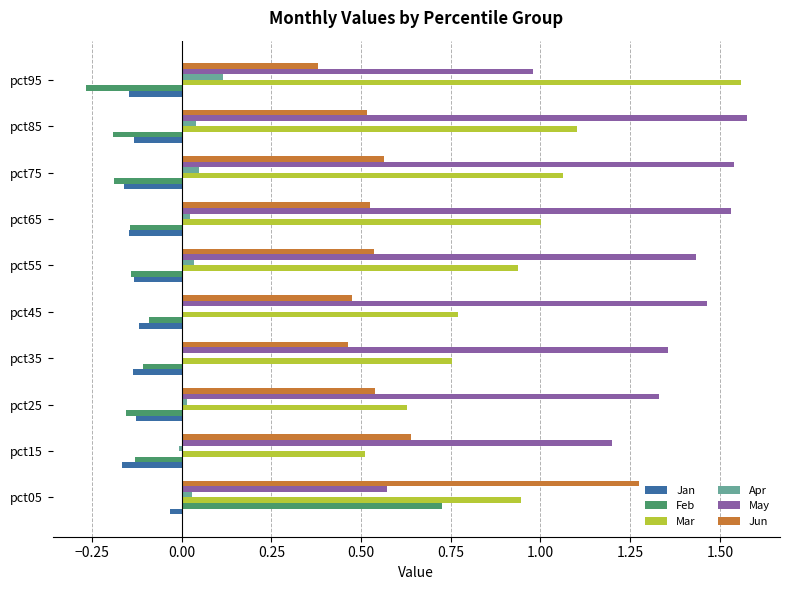

Is the value of May at pct55 greater than the value of Mar at pct25?

Yes